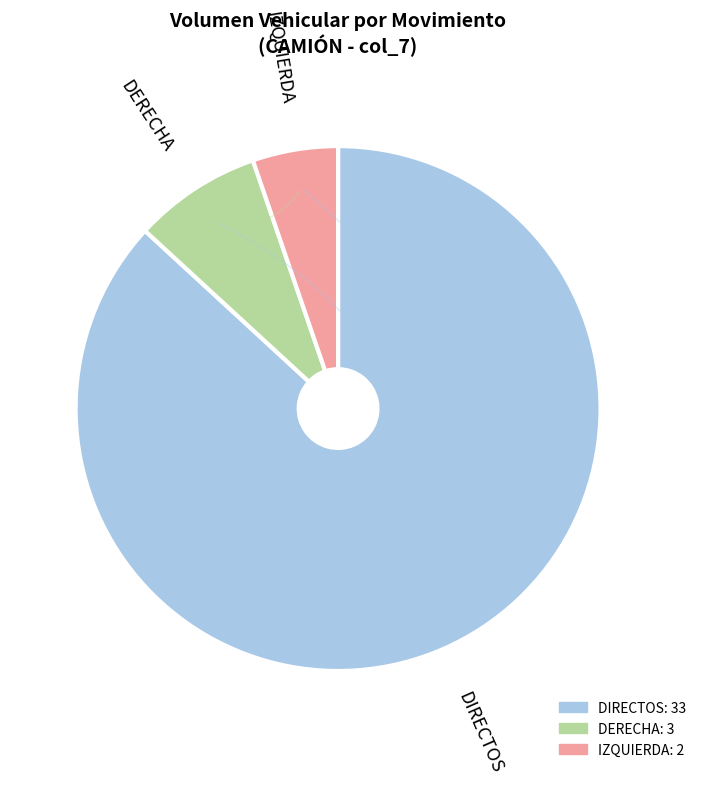

How many slices are in this pie chart?

3